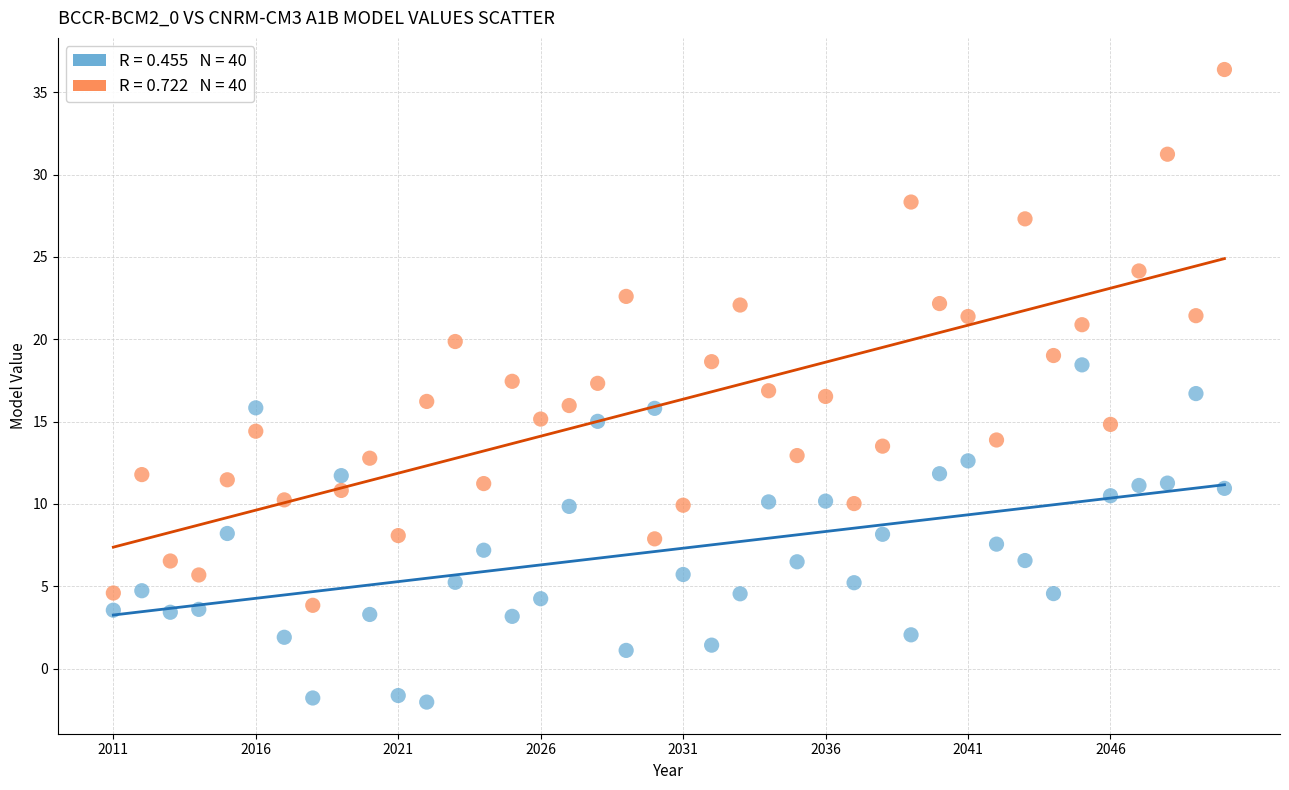

Across all data points, what is the range of X values (max minus min)?

39.0